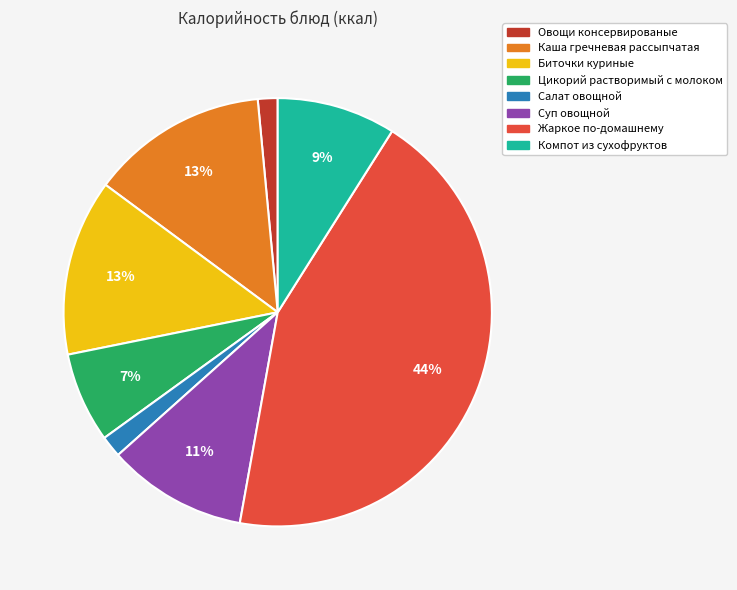

How many slices are in this pie chart?

8